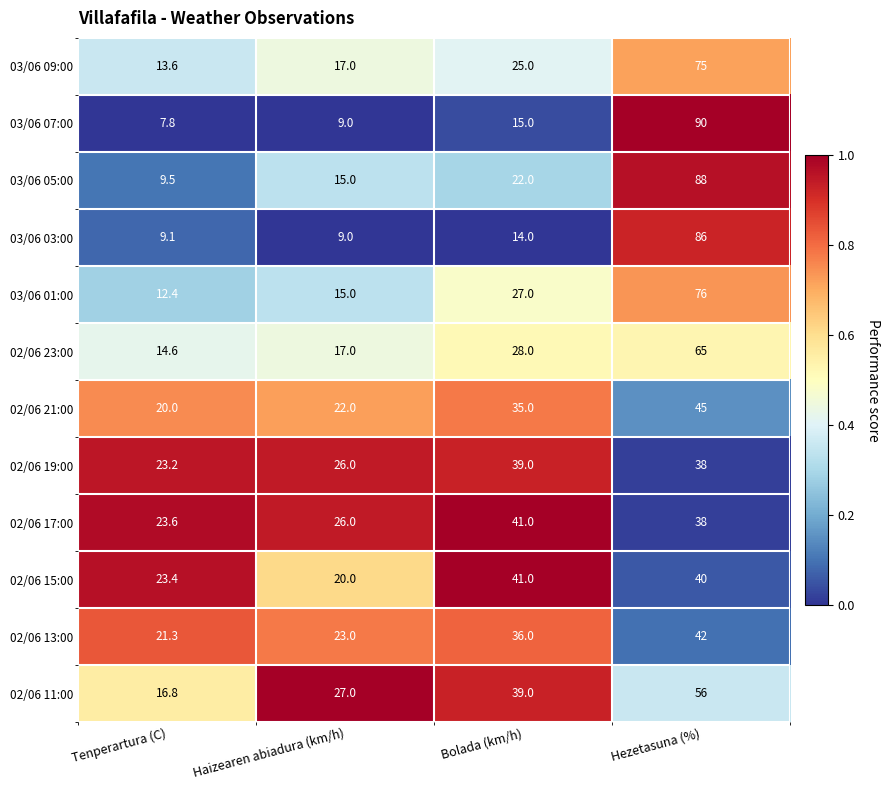

What is the minimum value shown in the chart?

7.8